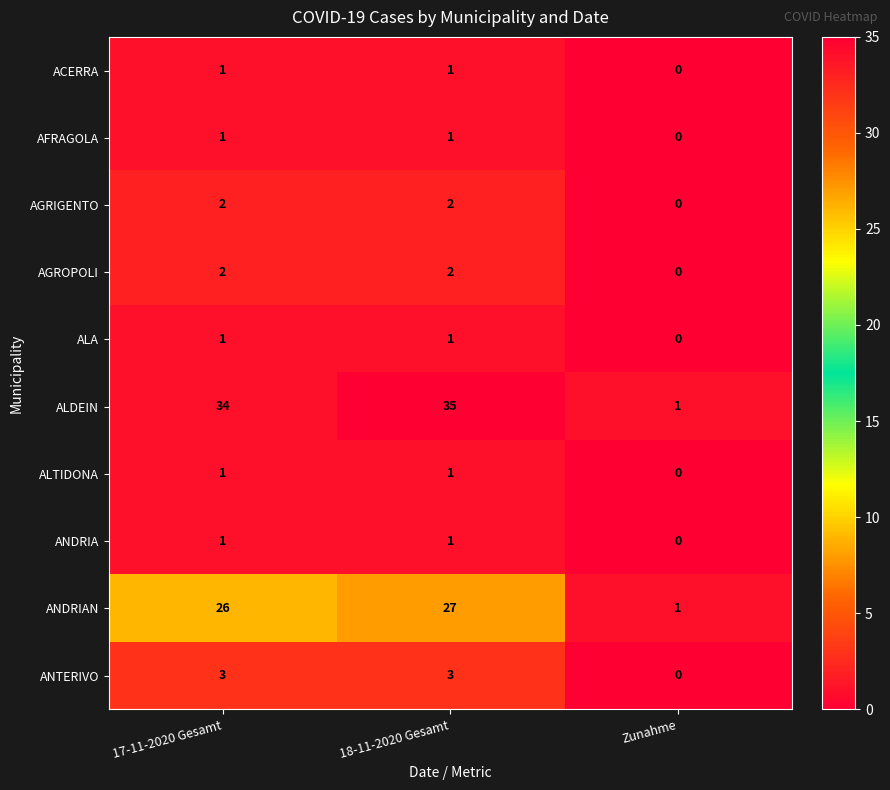

How many data points in AGRIGENTO are less than 2?

1